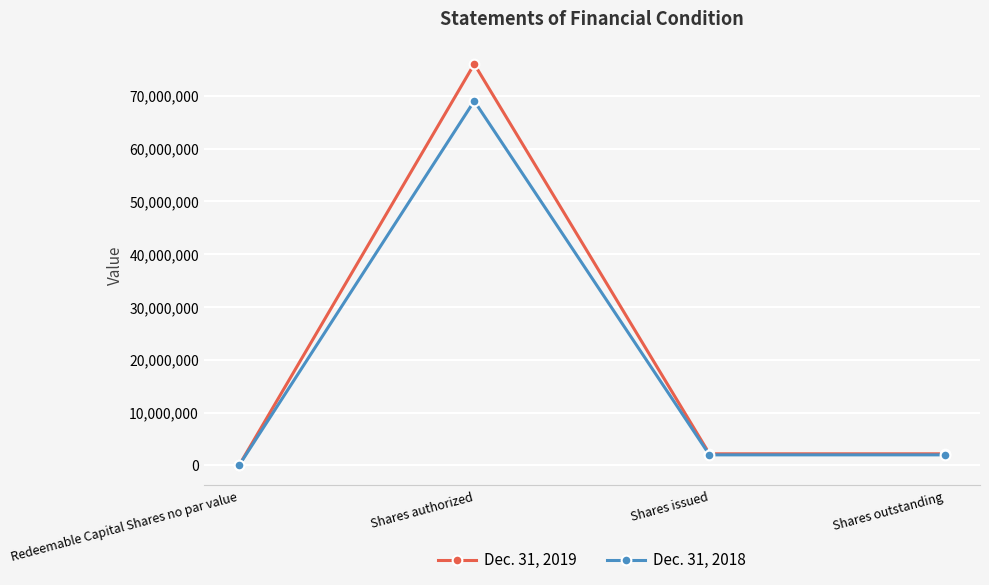

How many positive values does the Dec. 31, 2018 series have?

3